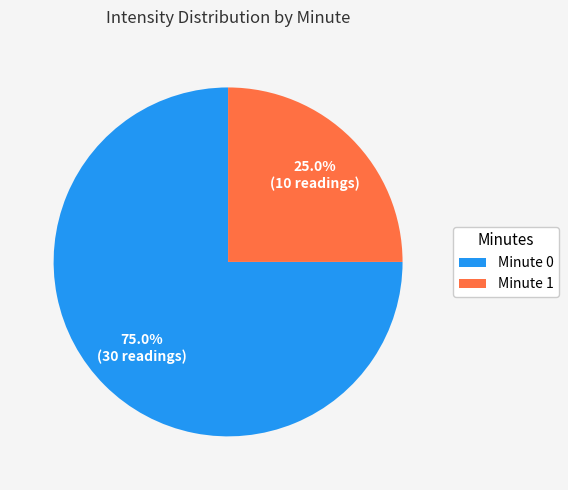

To the nearest percent, what is the average slice percentage?

50%